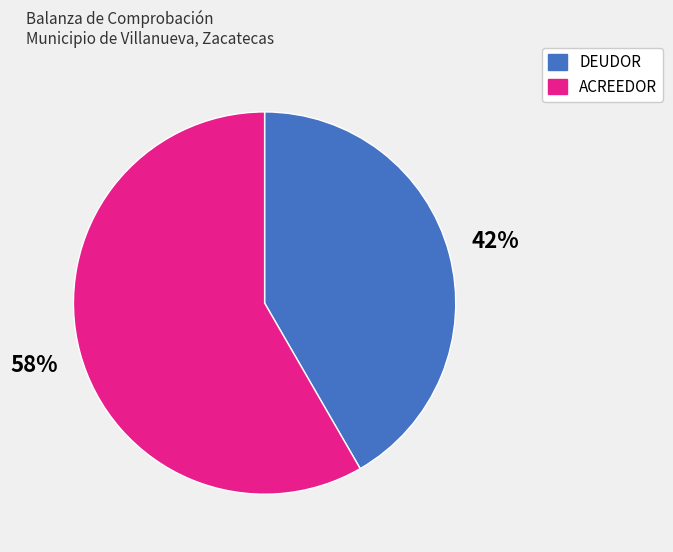

What is the smallest slice in the pie chart?

DEUDOR